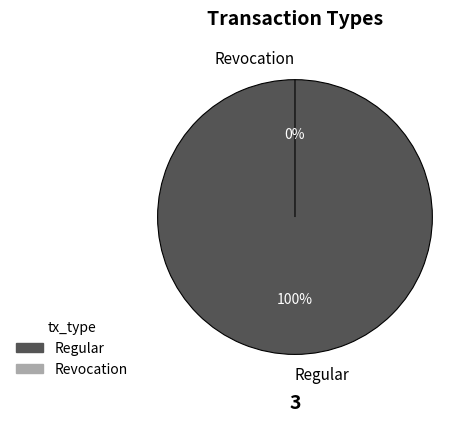

Is Revocation the majority of the pie?

No